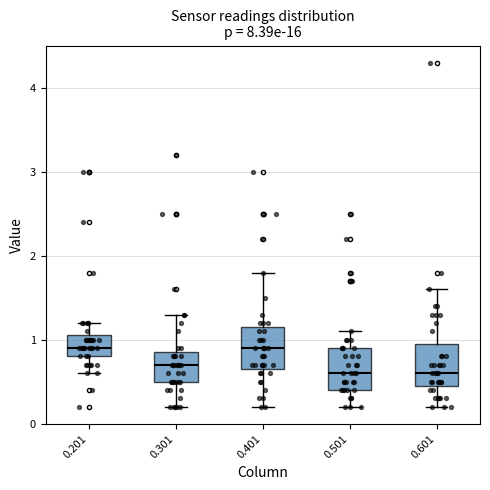

Reading left to right, read every box against the y-axis: the position of its median line, the range the box covers, and the ends of its whiskers. The values are not printed on the chart, so give them approximately, as read against the axis.

0.201: median 0.9, box 0.8 to 1.1, whiskers 0.6 to 1.2
0.301: median 0.7, box 0.5 to 0.9, whiskers 0.2 to 1.3
0.401: median 0.9, box 0.7 to 1.2, whiskers 0.2 to 1.8
0.501: median 0.6, box 0.4 to 0.9, whiskers 0.2 to 1.1
0.601: median 0.6, box 0.5 to 1.0, whiskers 0.2 to 1.6